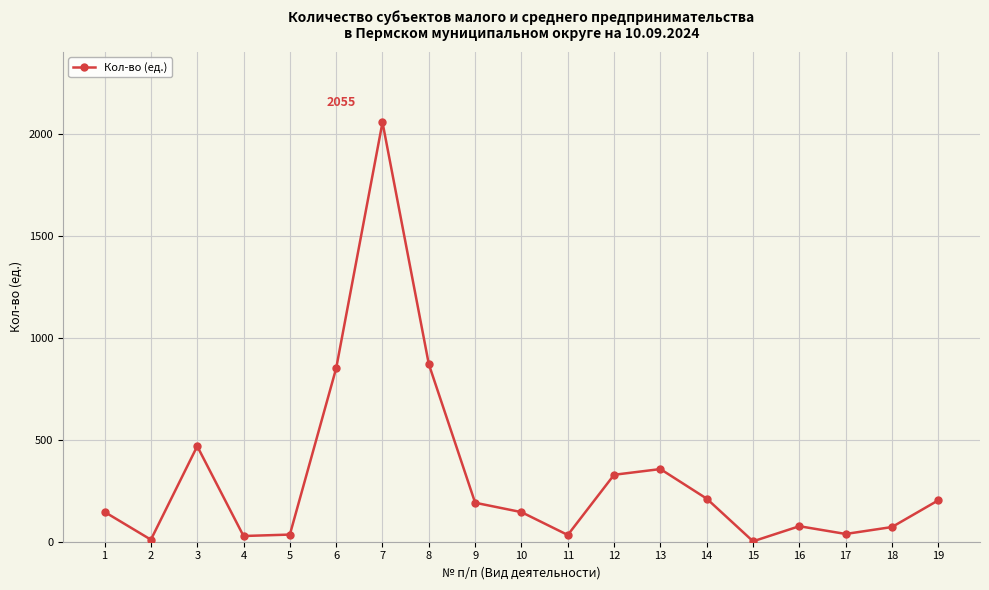

What is the change in value from 3 to 12?

-140